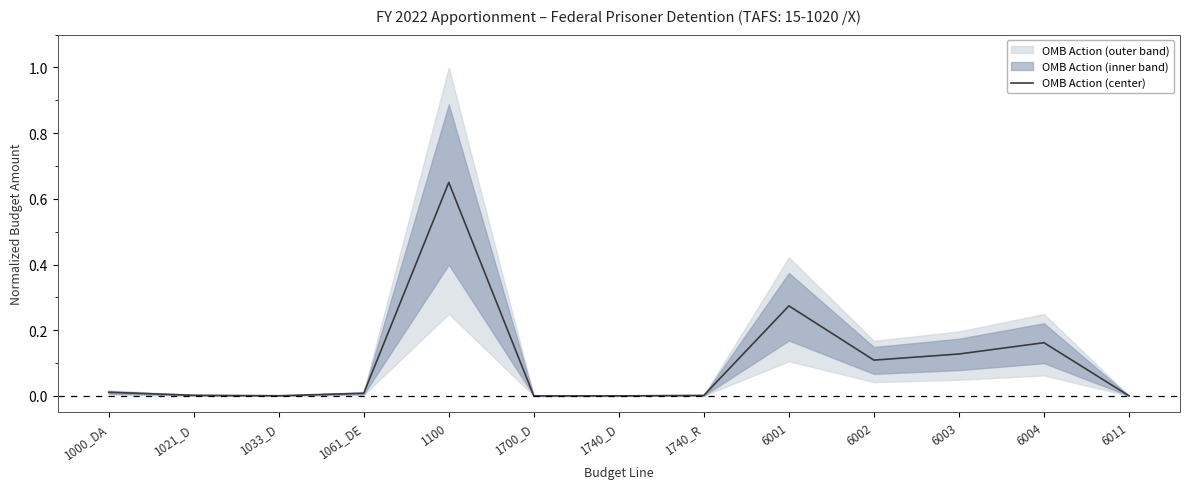

True or false: the data shows 0.1 at 6003.

True